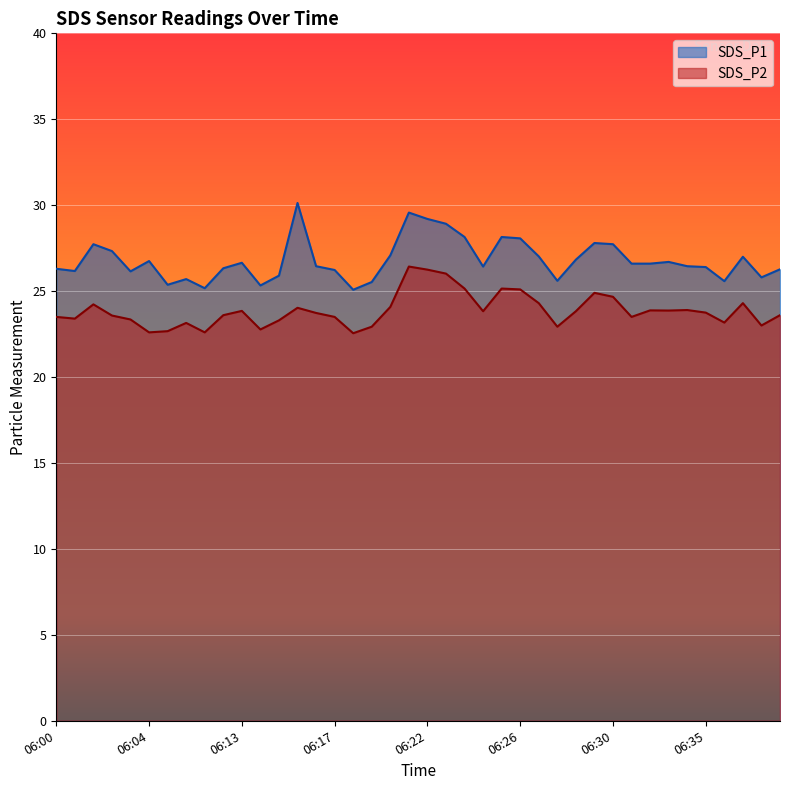

True or false: SDS_P1 and SDS_P2 cross at least once.

False